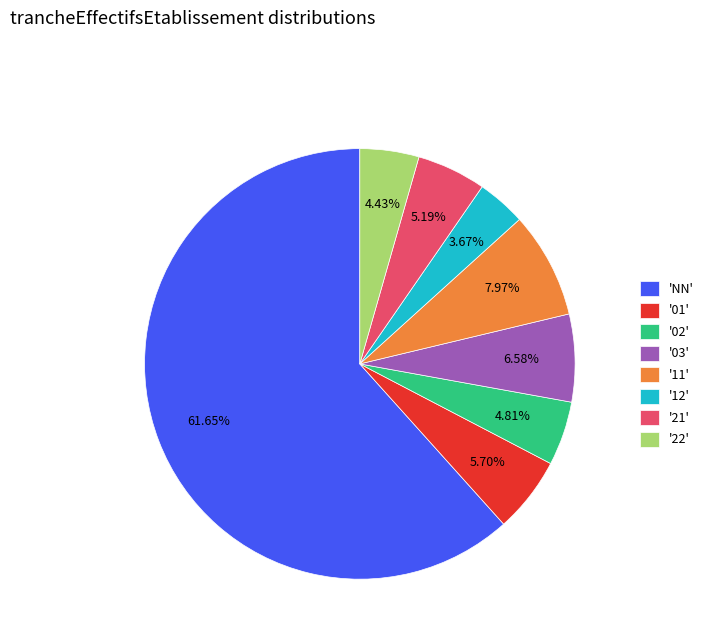

Between '02' and '12', which is larger?

'02'